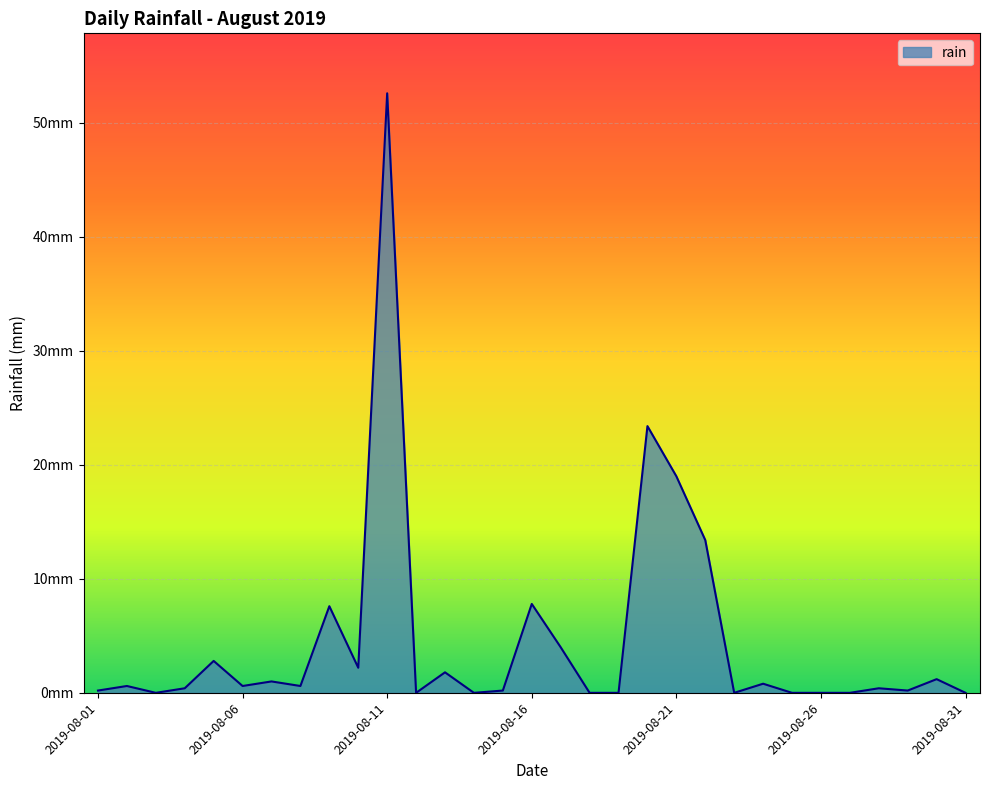

True or false: there are more than 2 points higher than both neighbors.

True